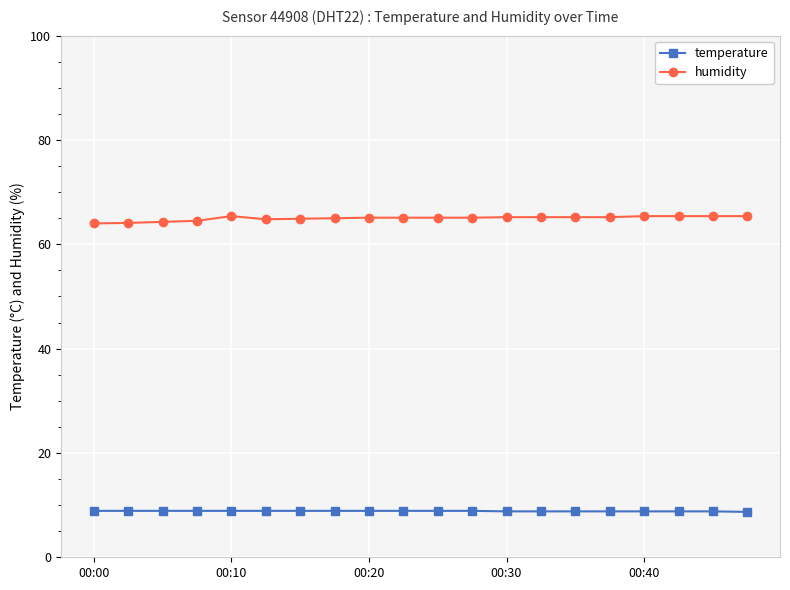

What is the average value of the humidity series?

65.0